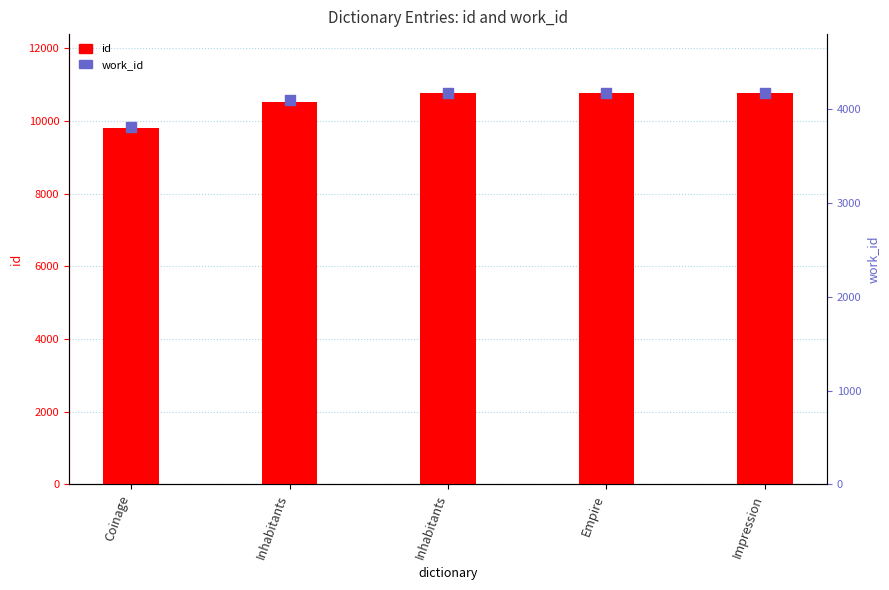

Is the value of id at Impression greater than the value of work_id at Inhabitants?

Yes